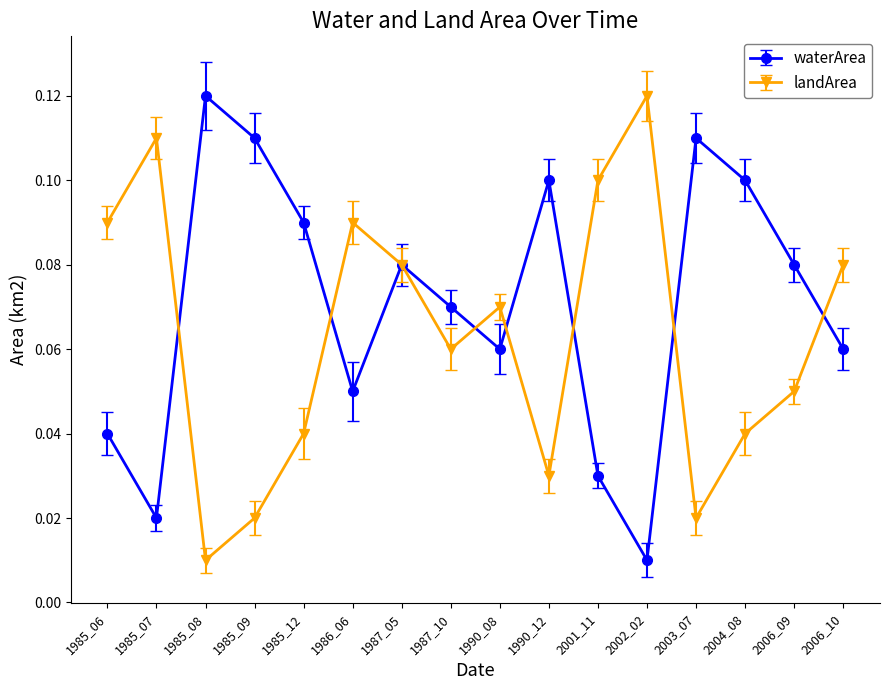

Which series ends up on top after the final intersection of landArea and waterArea?

landArea